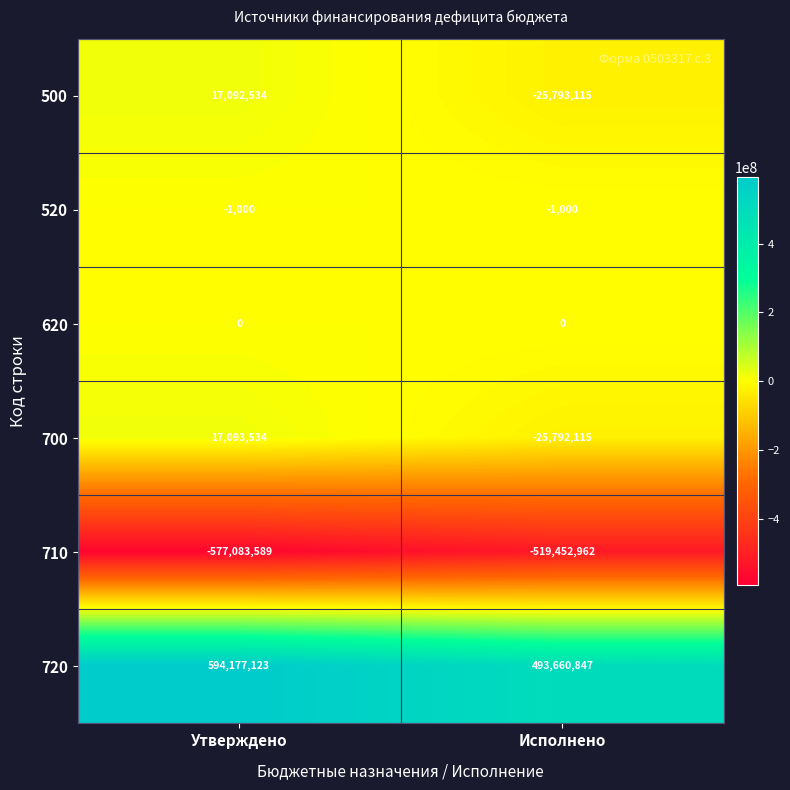

How many categories are shown in the chart?

2